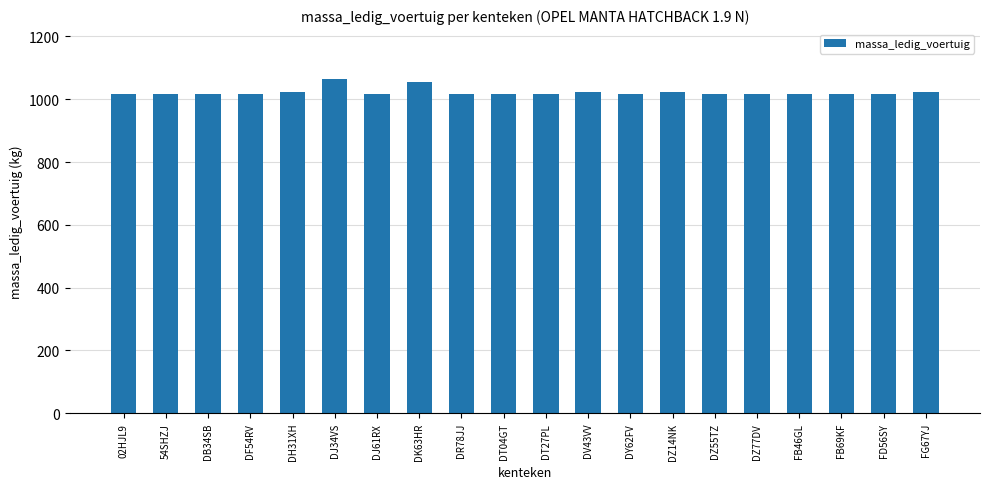

What is the approximate value at DH31XH?

1024